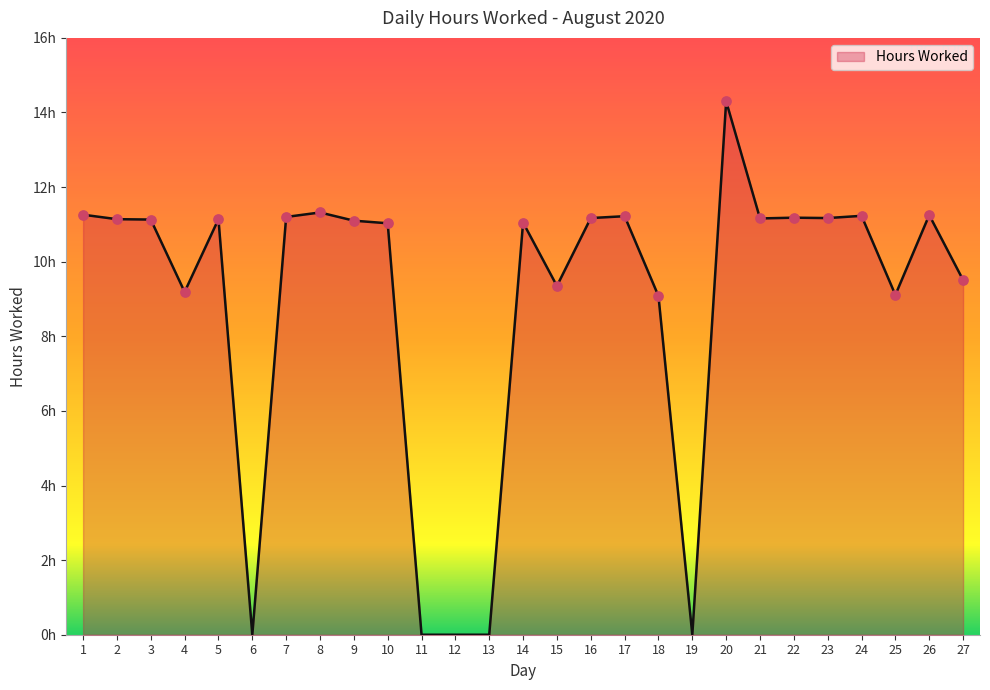

What is the change in value from 4 to 19?

-9.2